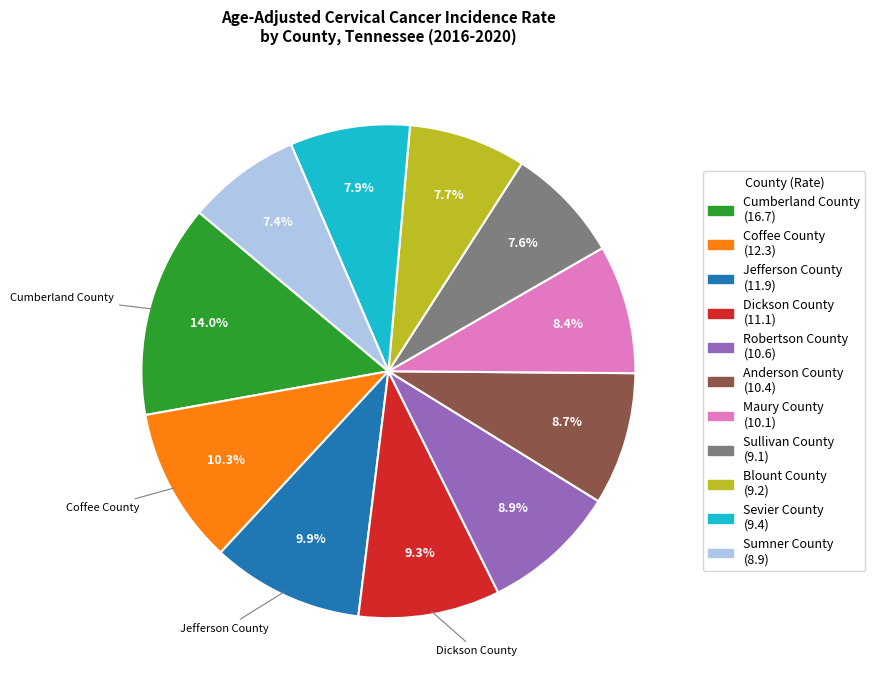

Combined, what portion of the pie is Jefferson County and Cumberland County?

23.9%